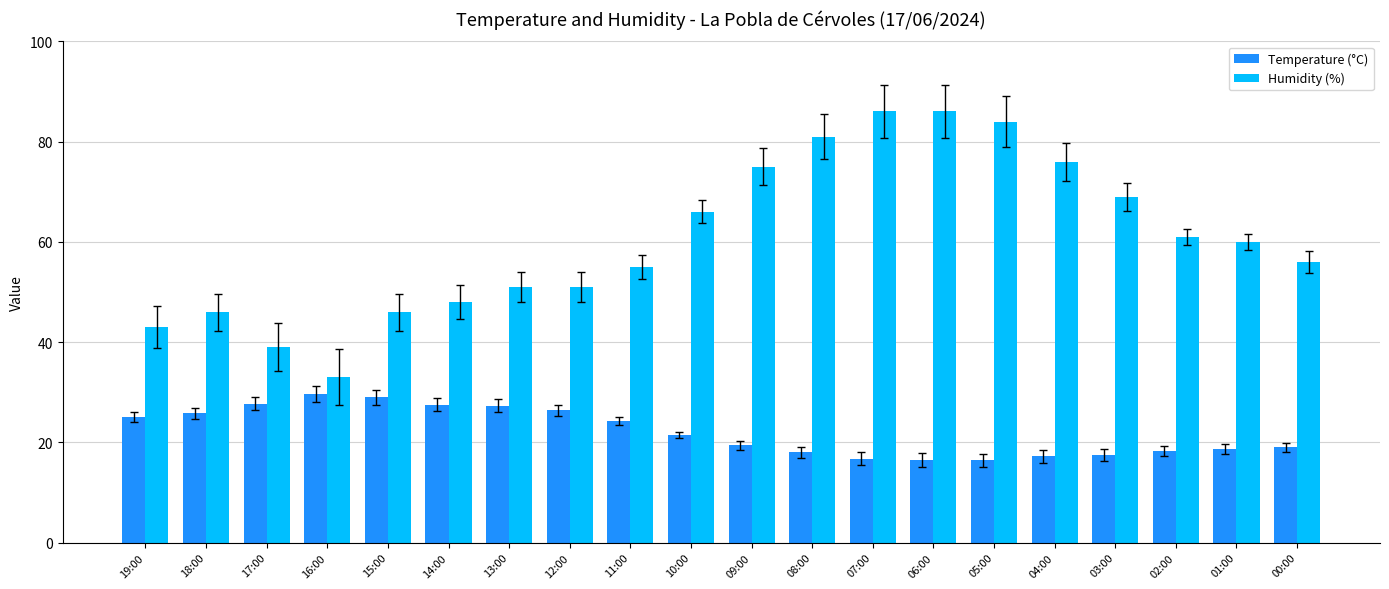

How many bars are there in total?

40